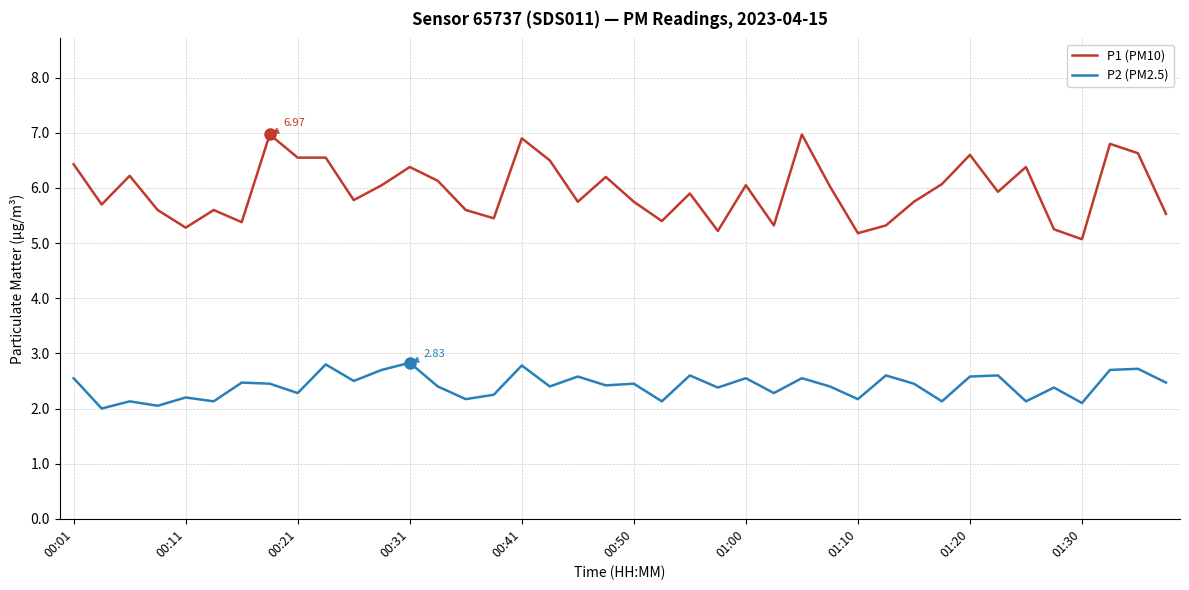

Which series has the largest total across all categories?

P1 (PM10)